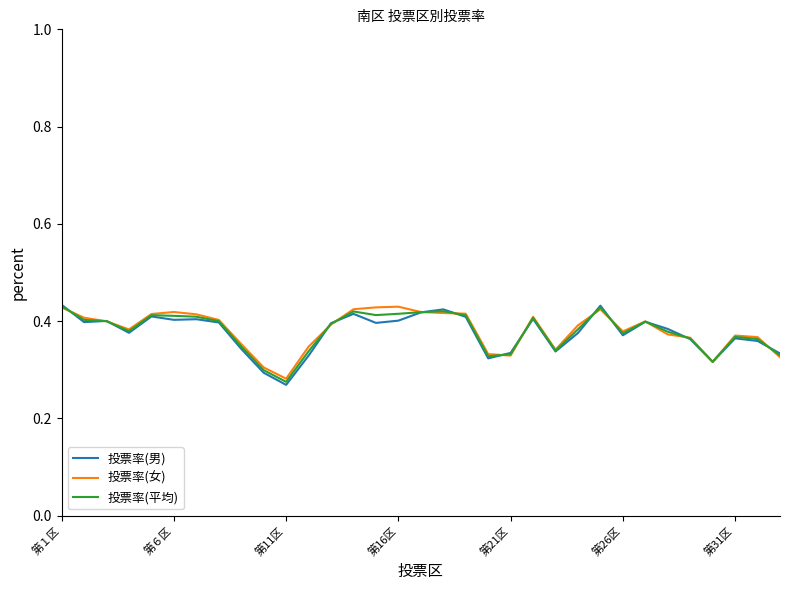

Does the chart have visible grid lines?

No